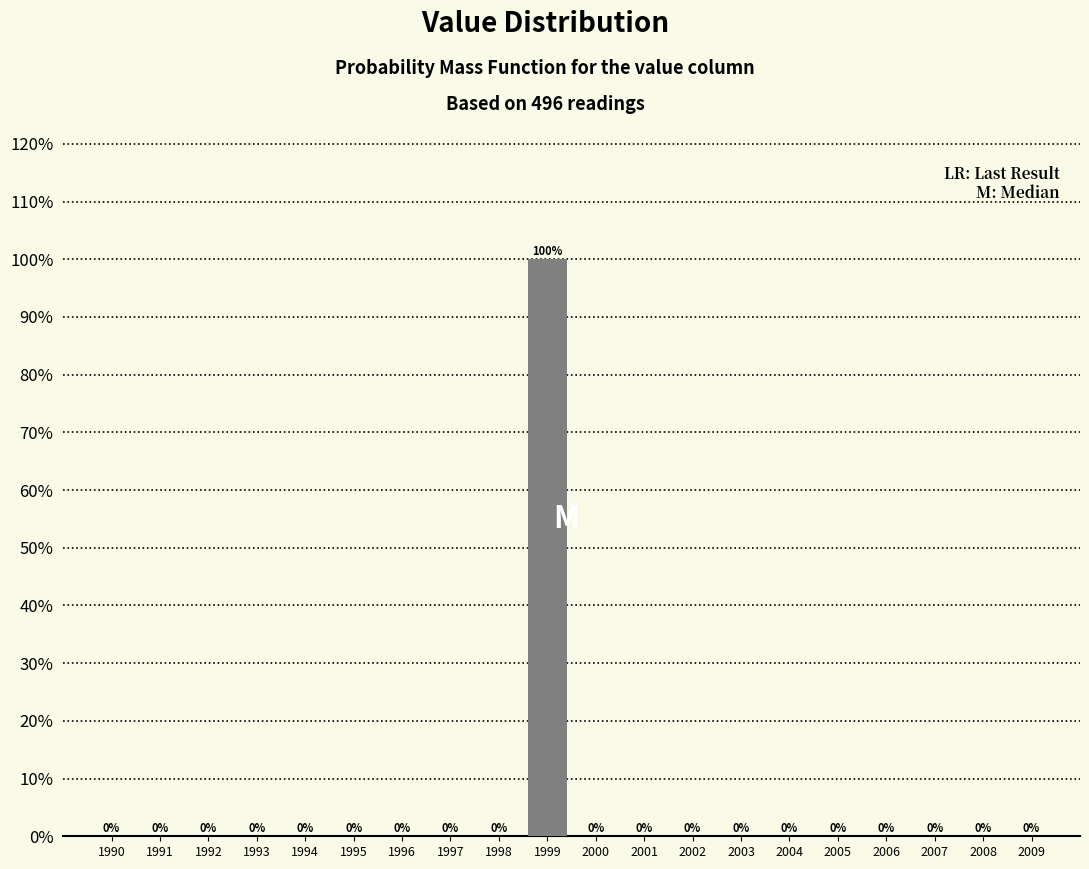

Reading right to left, extract all data points from this chart.

2009=0	2008=0	2007=0	2006=0	2005=0	2004=0	2003=0	2002=0	2001=0	2000=0	1999=100	1998=0	1997=0	1996=0	1995=0	1994=0	1993=0	1992=0	1991=0	1990=0